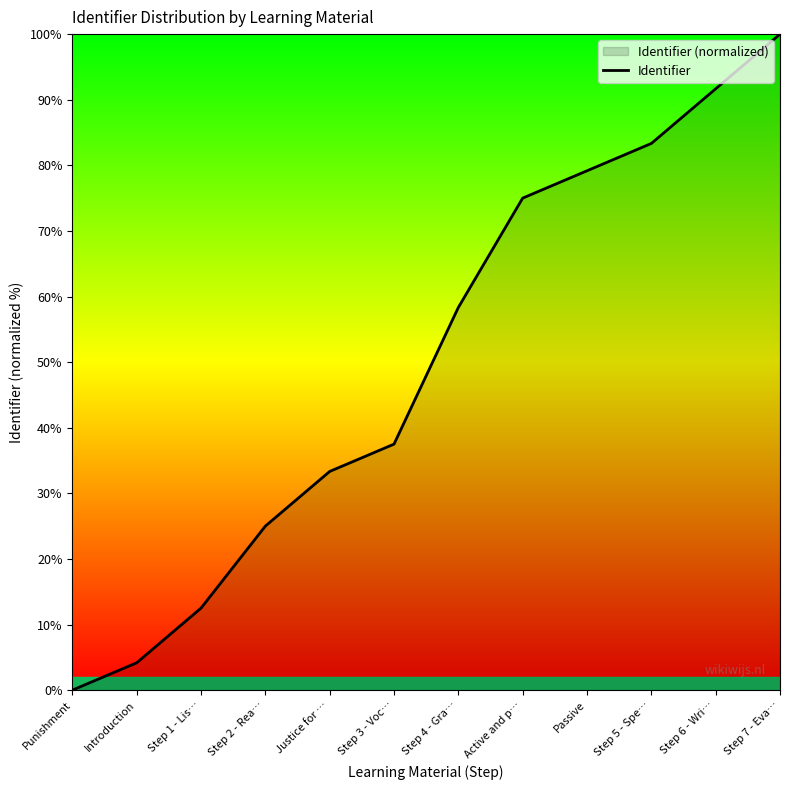

What is the label of the 5th point from the left?

Justice for …